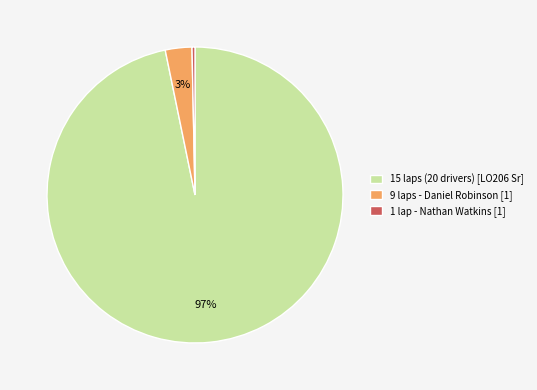

Which category accounts for the majority?

15 laps (20 drivers) [LO206 Sr]